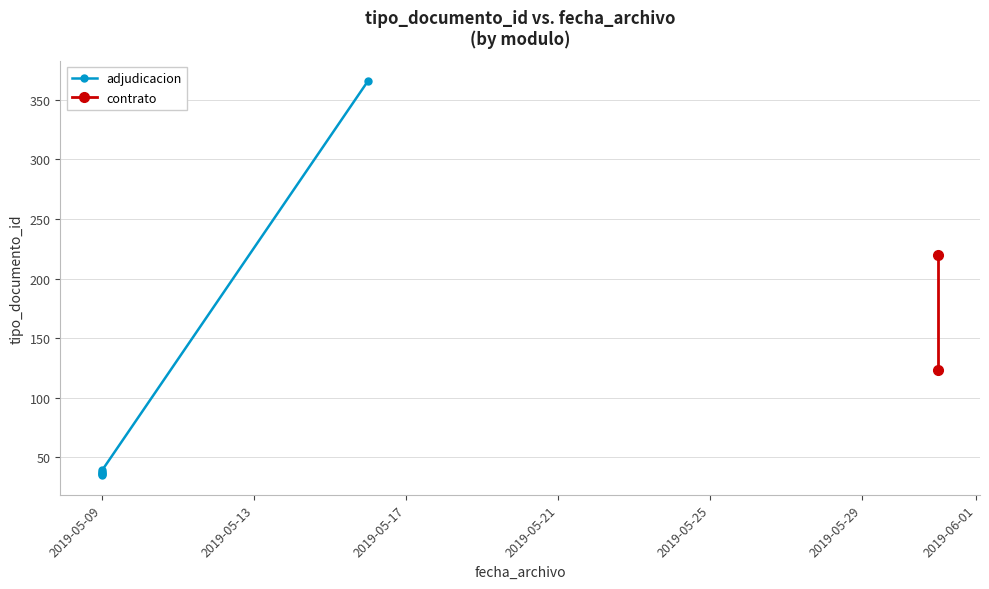

Reading left to right, transcribe all the data shown in this chart.

35	38	36	220	366	39	123	37